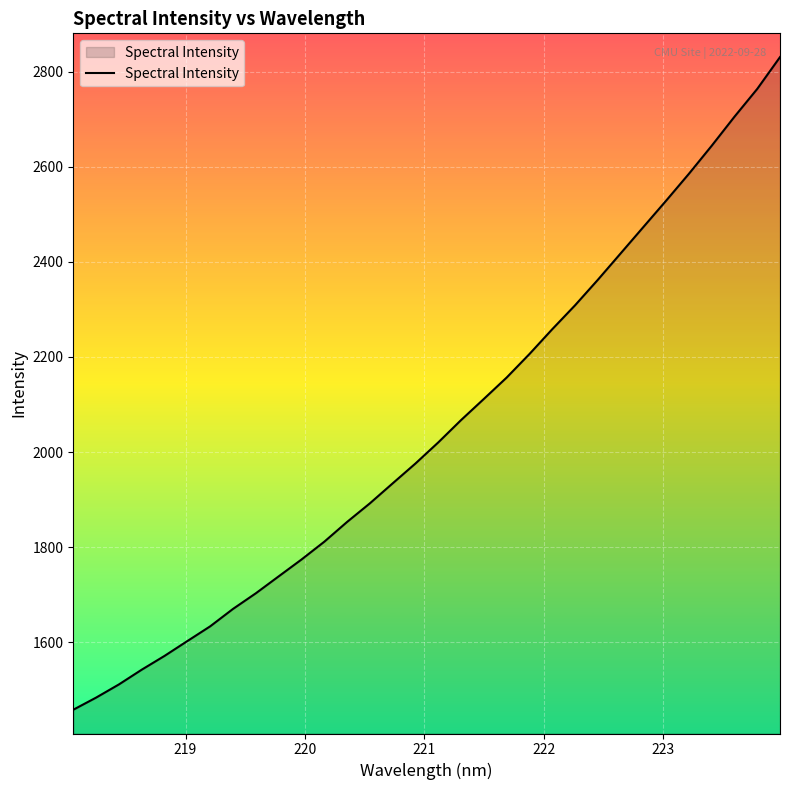

What is the greatest value displayed?

2830.8